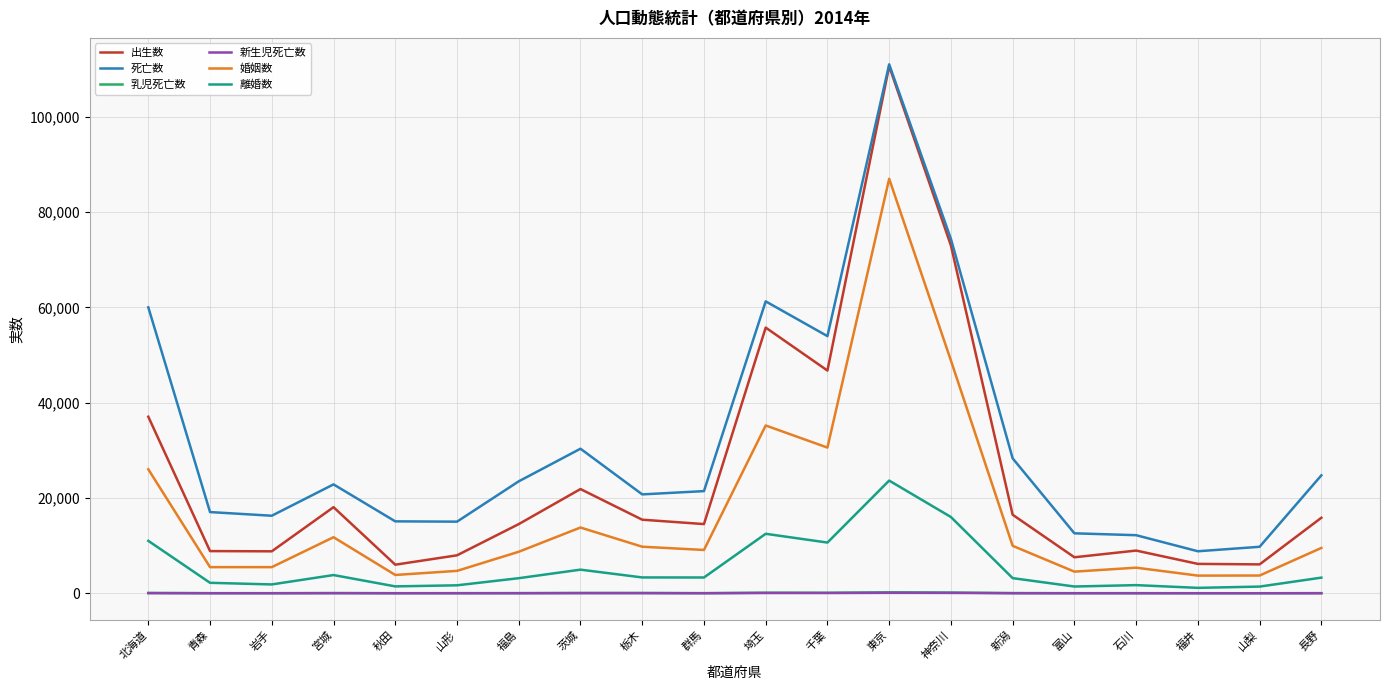

Which series changed the most between 茨城 and 山梨?

死亡数